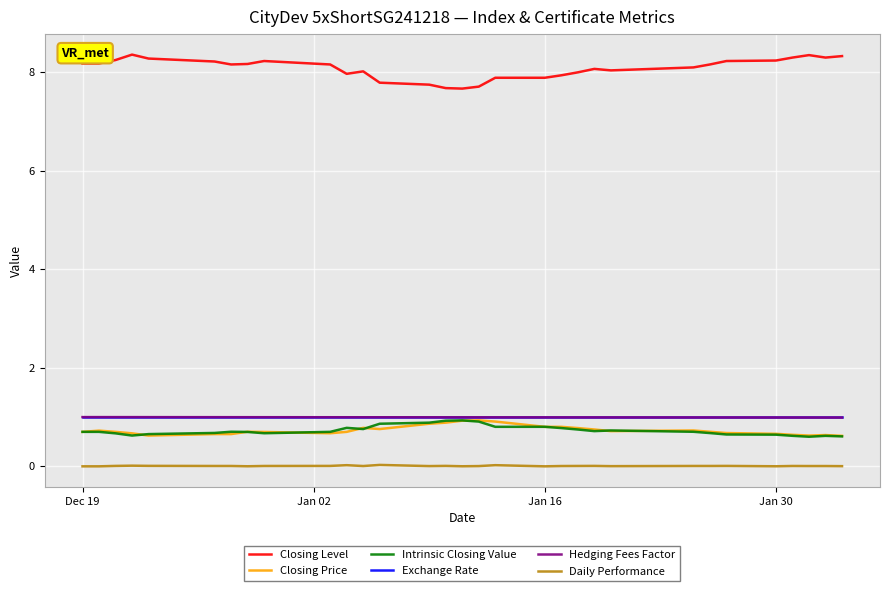

What is the greatest value displayed?

8.4